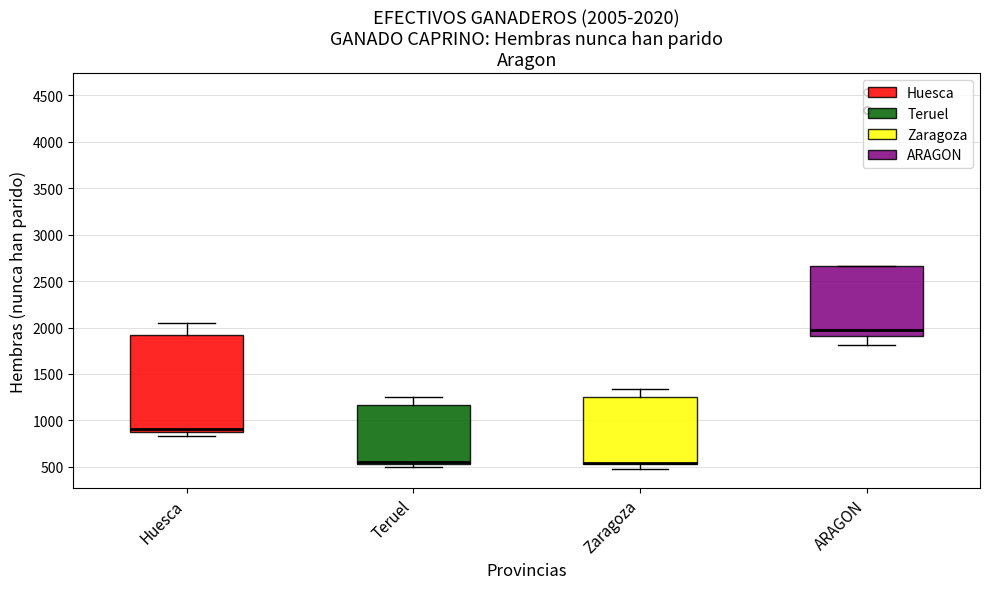

Which box is the tallest, from its lower edge to its upper edge?

Huesca